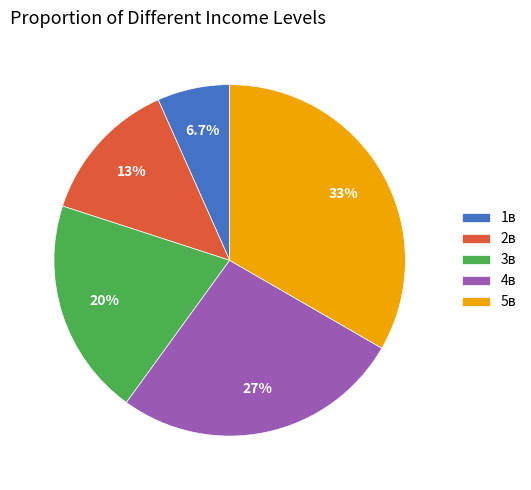

The 5в slice represents 27% of the pie. True or false?

False